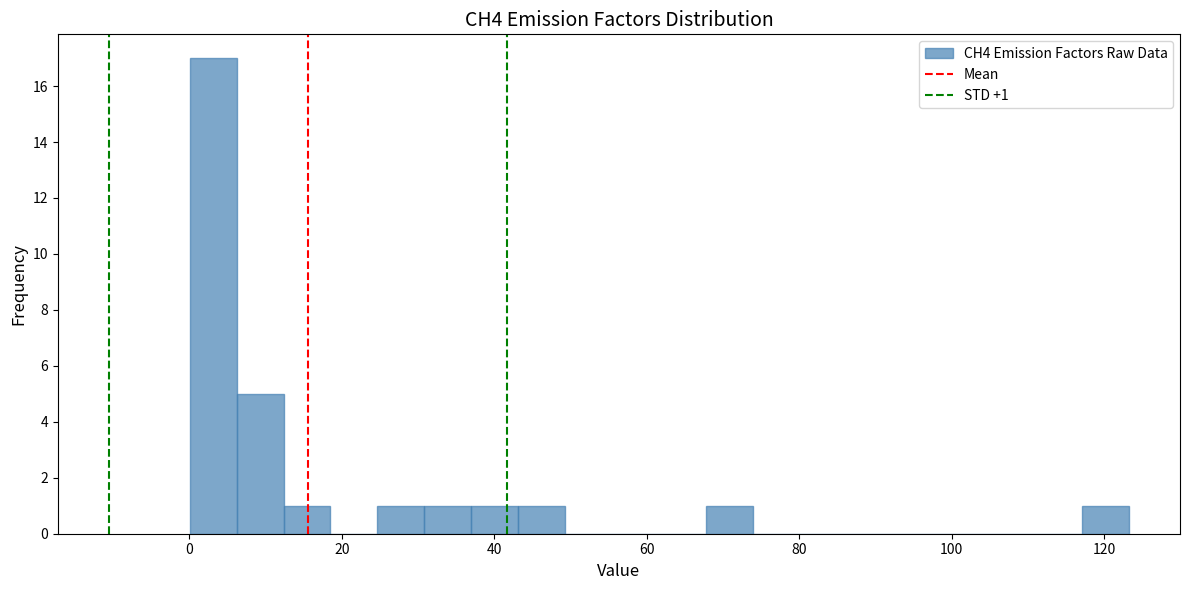

Read against the x-axis, roughly where is the centre of the tallest bar?

4